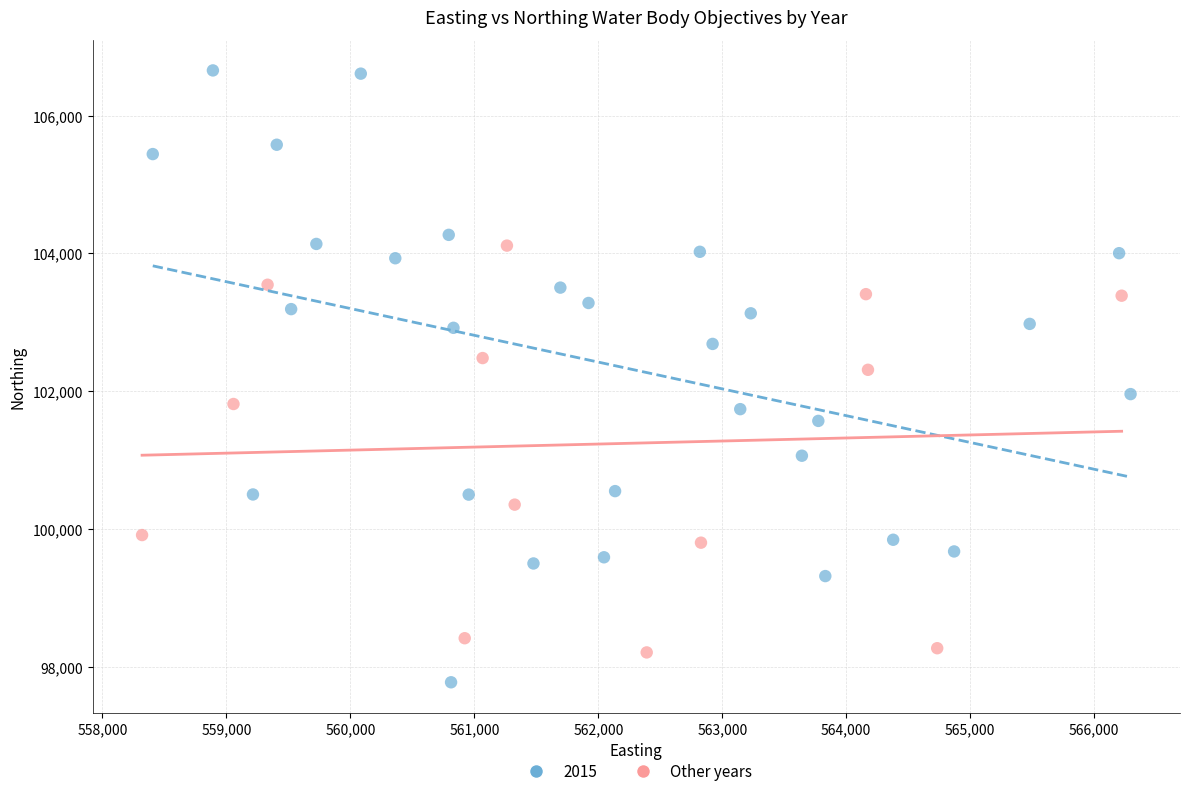

Which series has the largest Y range (max minus min)?

2015